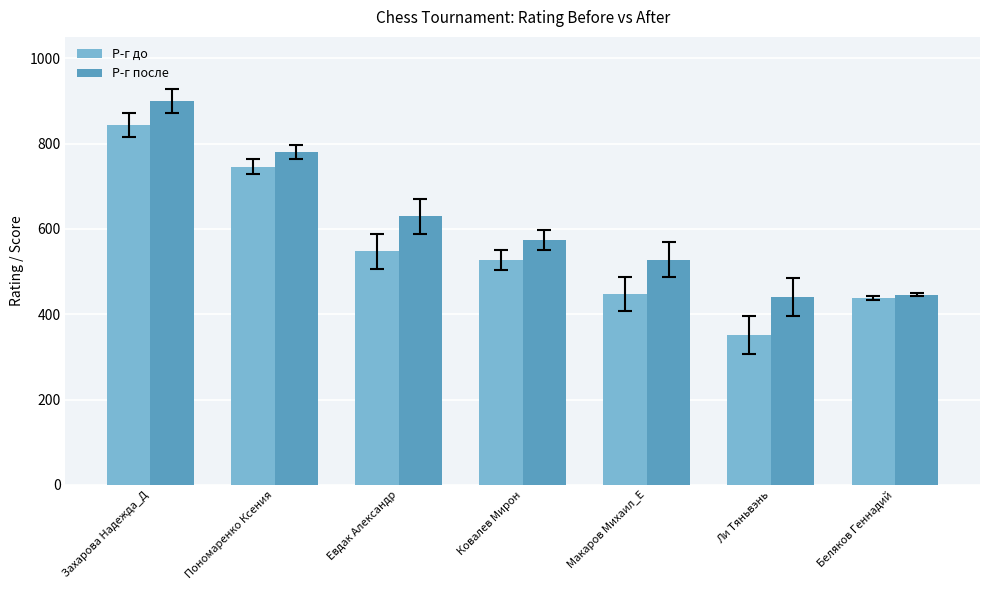

Rank the categories by Р-г до value from lowest to highest.

Ли Тяньвэнь, Беляков Геннадий, Макаров Михаил_Е, Ковалев Мирон, Евдак Александр, Пономаренко Ксения, Захарова Надежда_Д